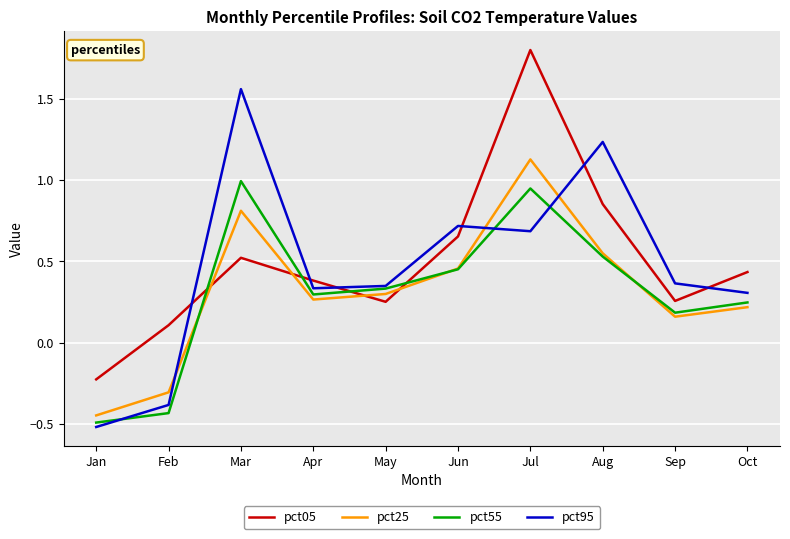

Rank the series at Jul from lowest to highest value.

pct95, pct55, pct25, pct05